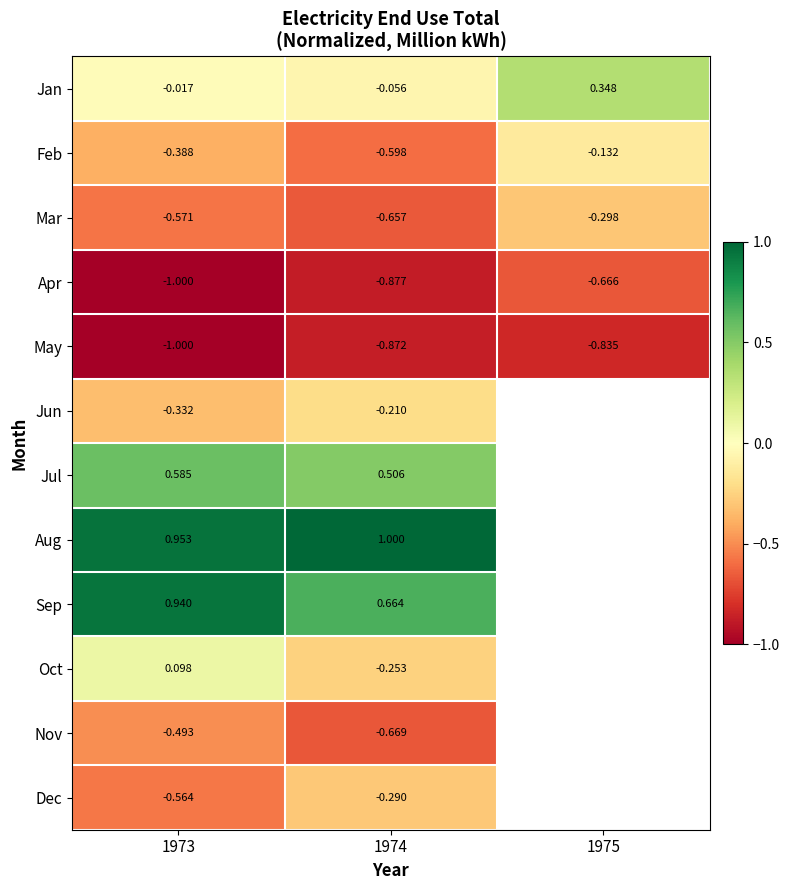

At which label is May closest to 0?

1975